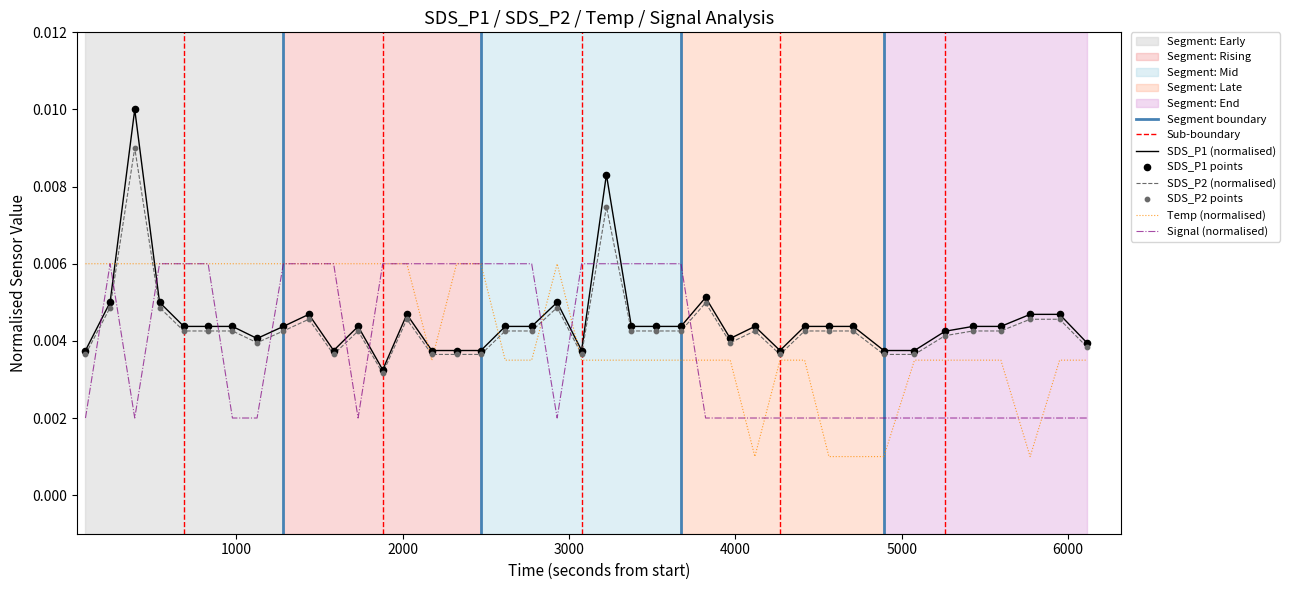

What are all the series names shown in the legend?

SDS_P1, SDS_P2, Temp, Signal